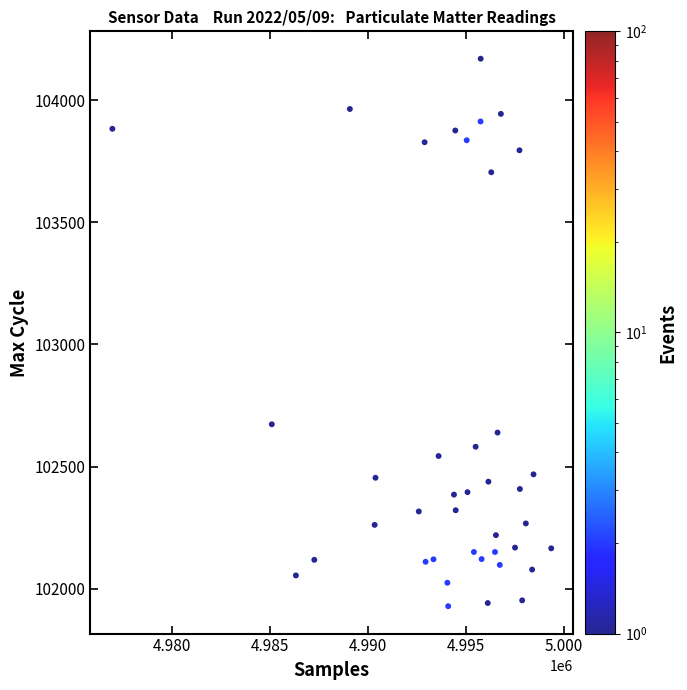

What is the range of Y values (max minus min)?

2242